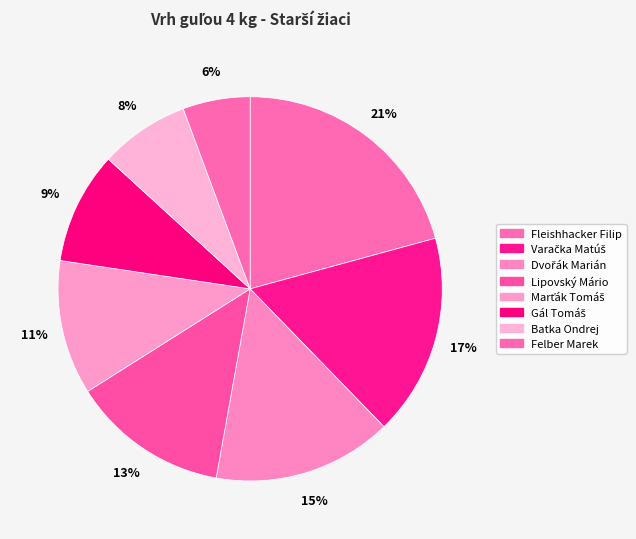

How many segments does this pie chart have?

8